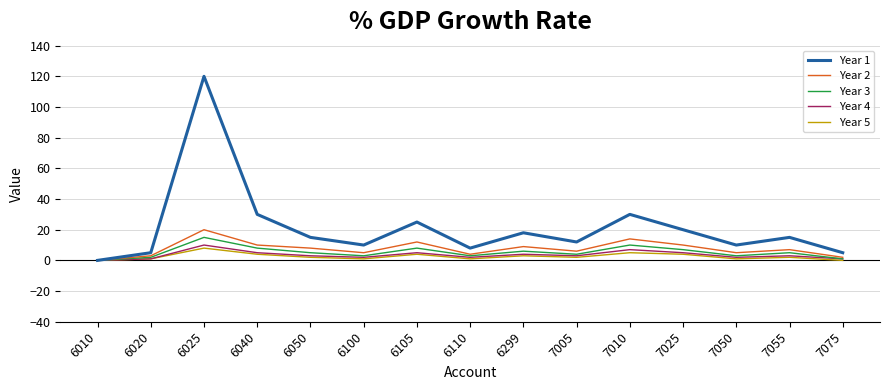

The value of Year 3 at 6025 is 8. True or false?

False